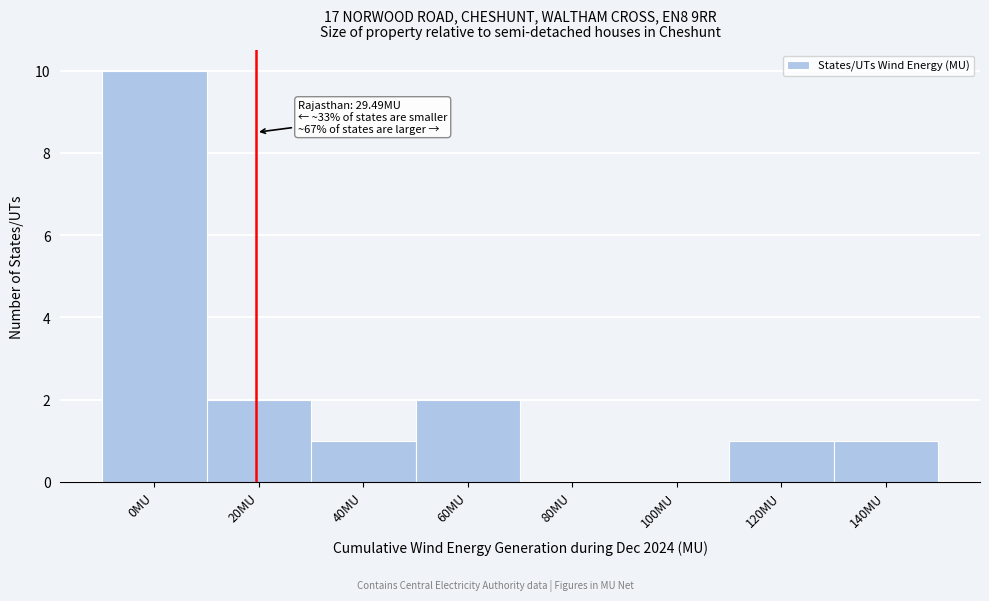

Reading left to right, transcribe all the data shown in this chart.

0MU=10	20MU=2	40MU=1	60MU=2	80MU=0	100MU=0	120MU=1	140MU=1